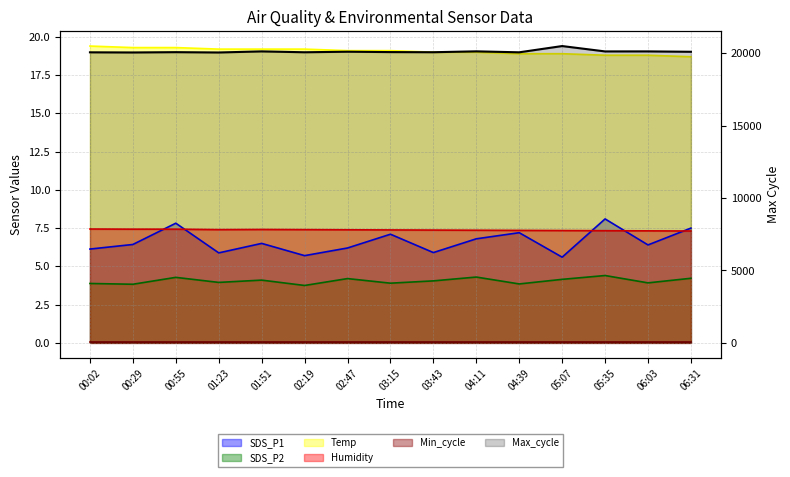

What is the total value across all series at 04:39?

20093.3